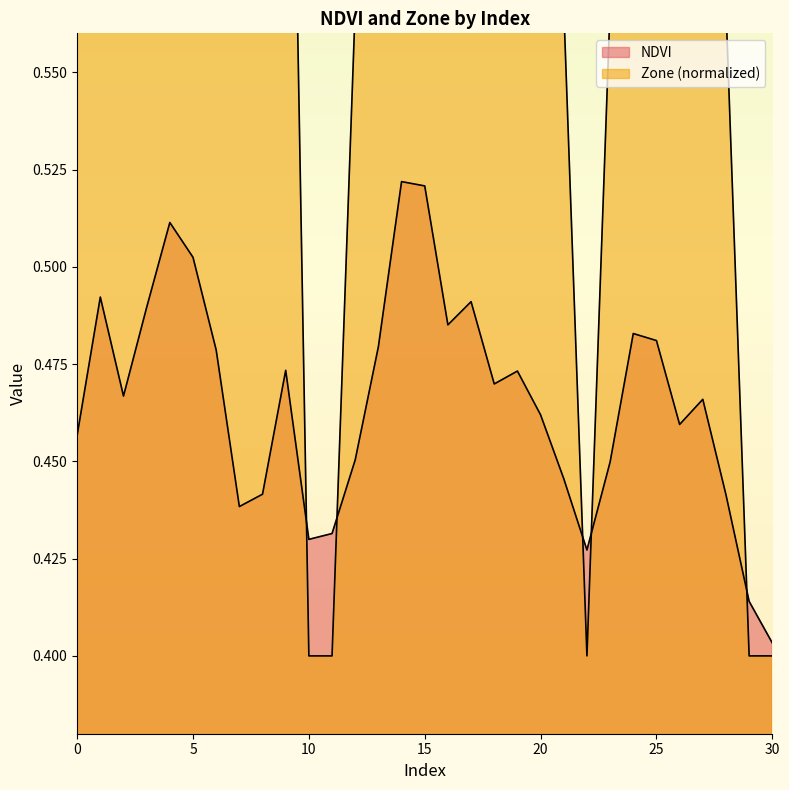

How many lines are shown in the chart?

2